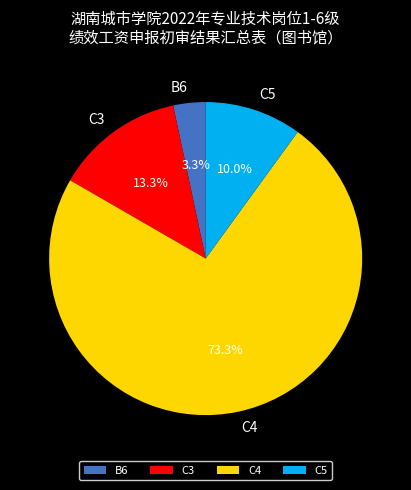

Between C5 and C3, which is larger?

C3